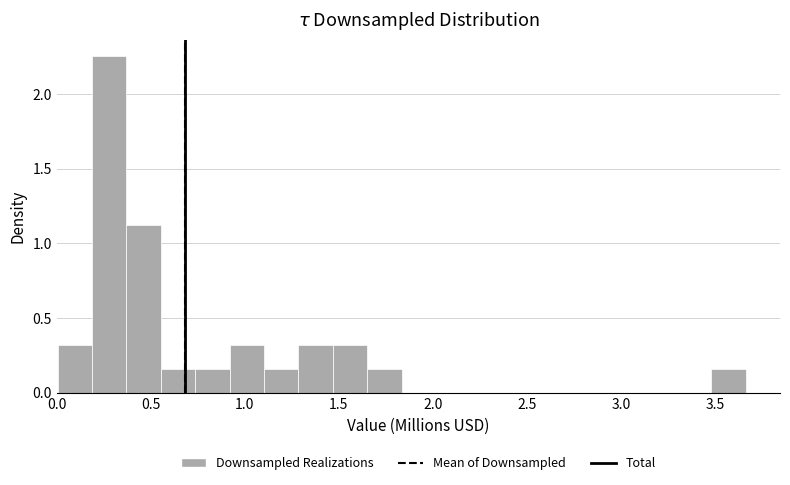

Read against the x-axis, roughly where is the centre of the tallest bar?

0.30